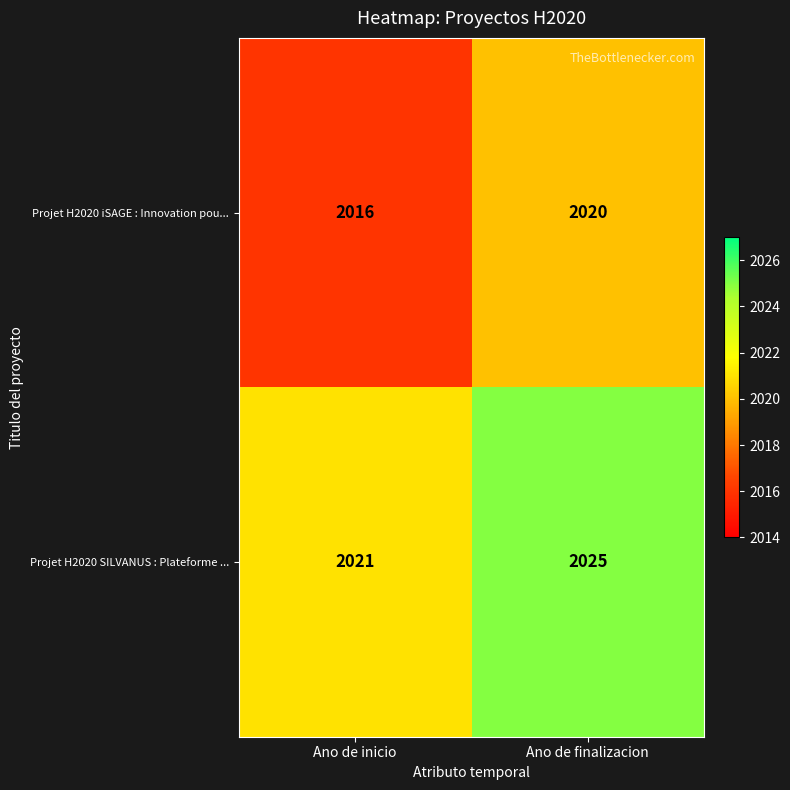

At which category is the sum across all series the highest?

Ano de finalizacion